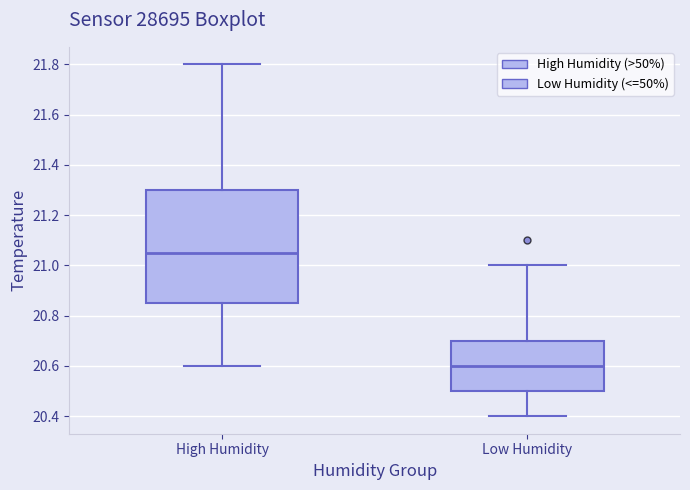

Reading left to right, read every box against the y-axis: the position of its median line, the range the box covers, and the ends of its whiskers. The values are not printed on the chart, so give them approximately, as read against the axis.

High Humidity: median 21.06, box 20.86 to 21.30, whiskers 20.60 to 21.80
Low Humidity: median 20.60, box 20.50 to 20.70, whiskers 20.40 to 21.00